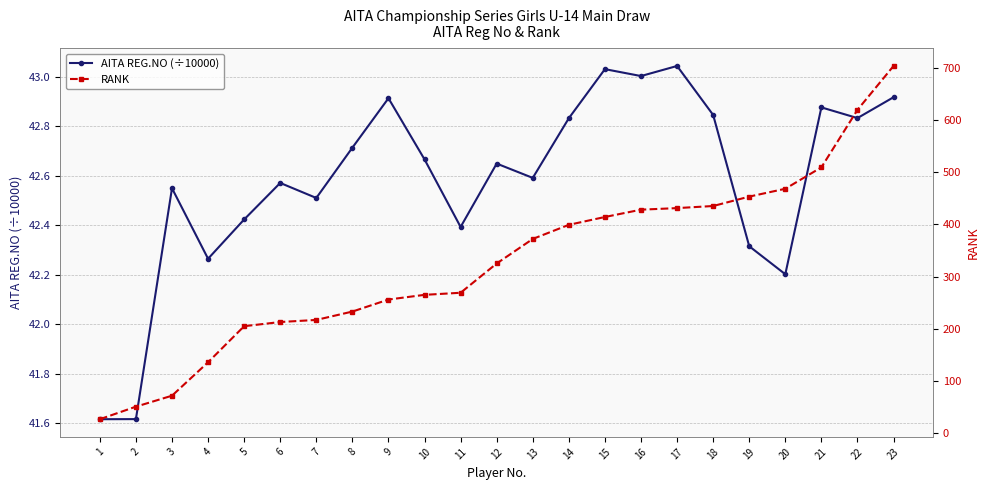

True or false: RANK and AITA REG.NO (÷10000) intersect in this chart.

True